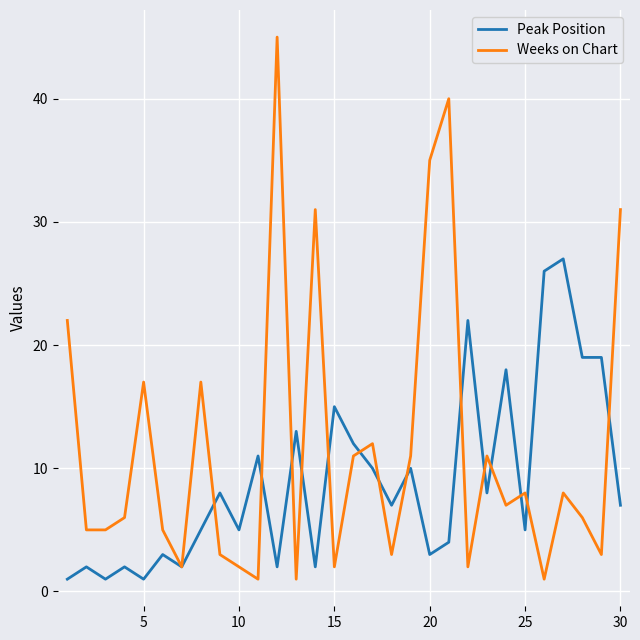

Which series has the largest range (max minus min)?

Weeks on Chart